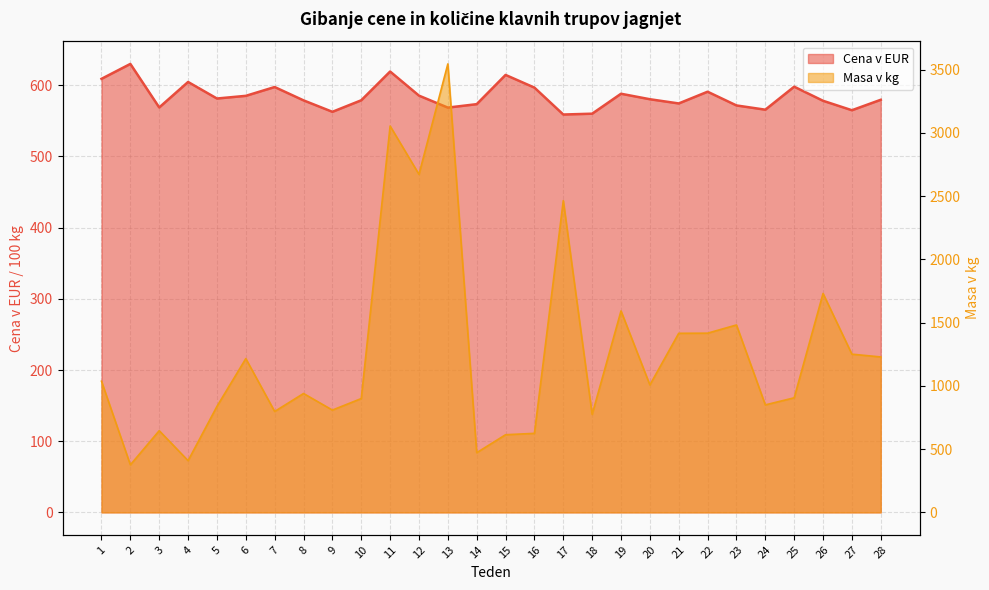

What is the difference between the maximum and minimum values in the Masa v kg series?

3170.0